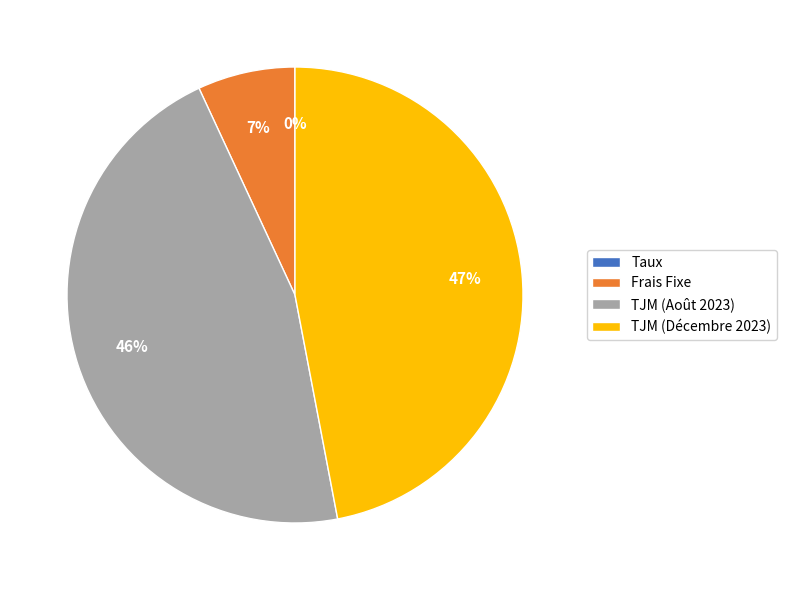

Is it true that TJM (Décembre 2023) is 57% of the pie?

False